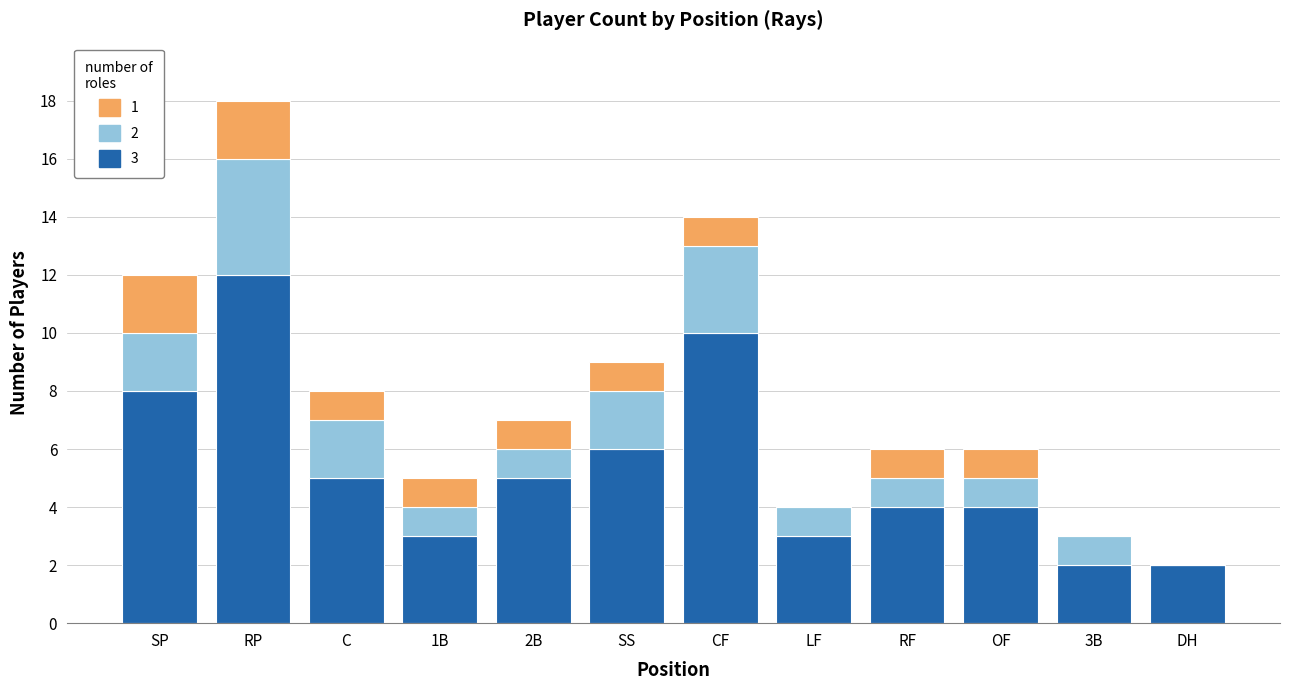

At which label does 3 reach its peak?

RP